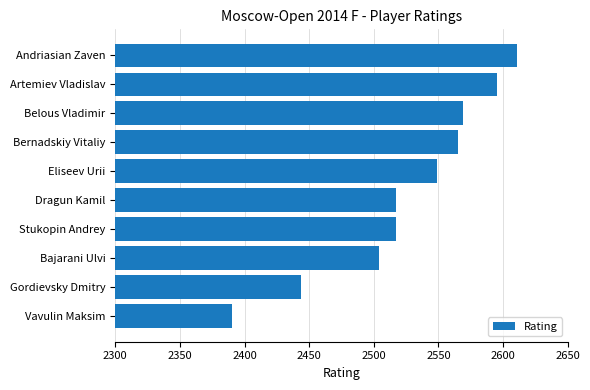

What is the average value?

2526